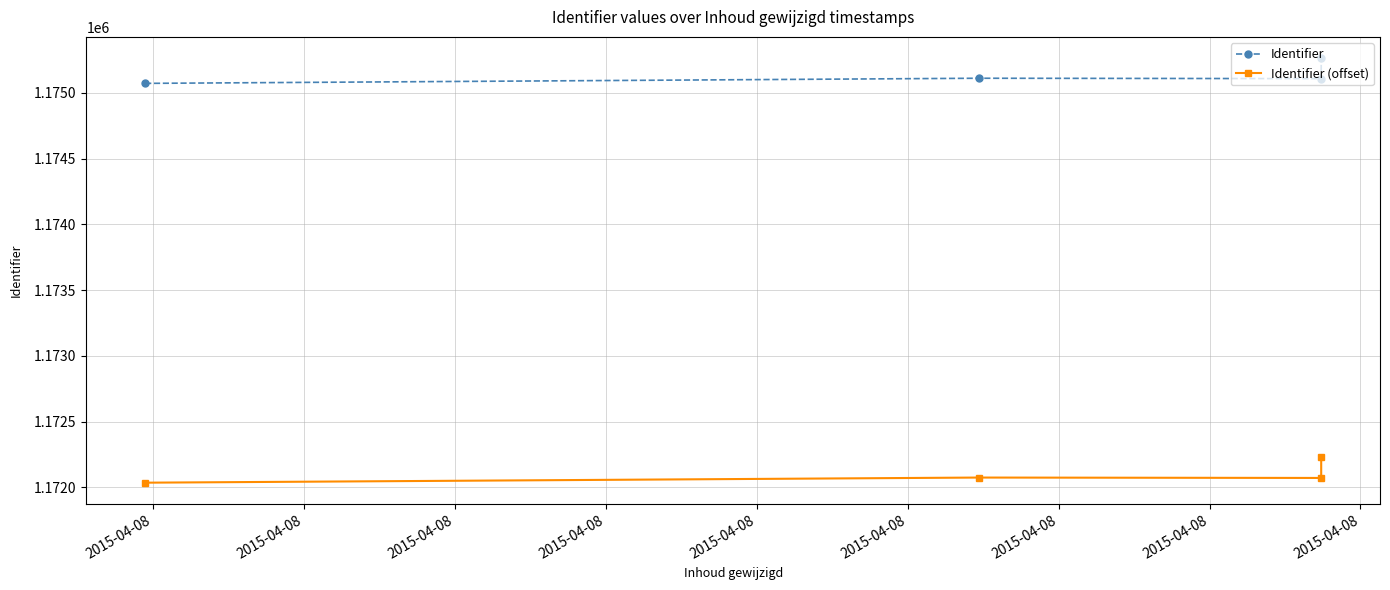

What is the maximum value shown in the chart?

1175264